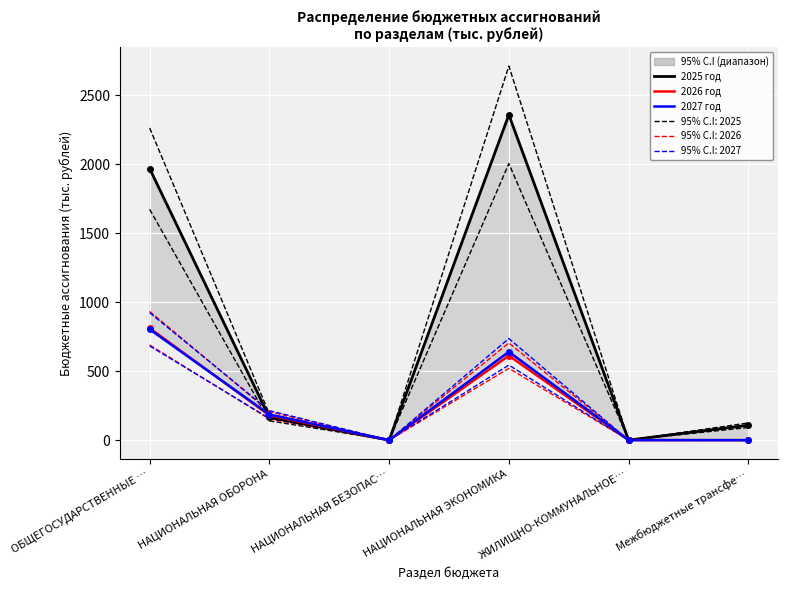

Rank the series by their maximum value, from highest to lowest.

95% C.I black, 2025 год, 95% C.I red, 95% C.I blue, 2026 год, 2027 год